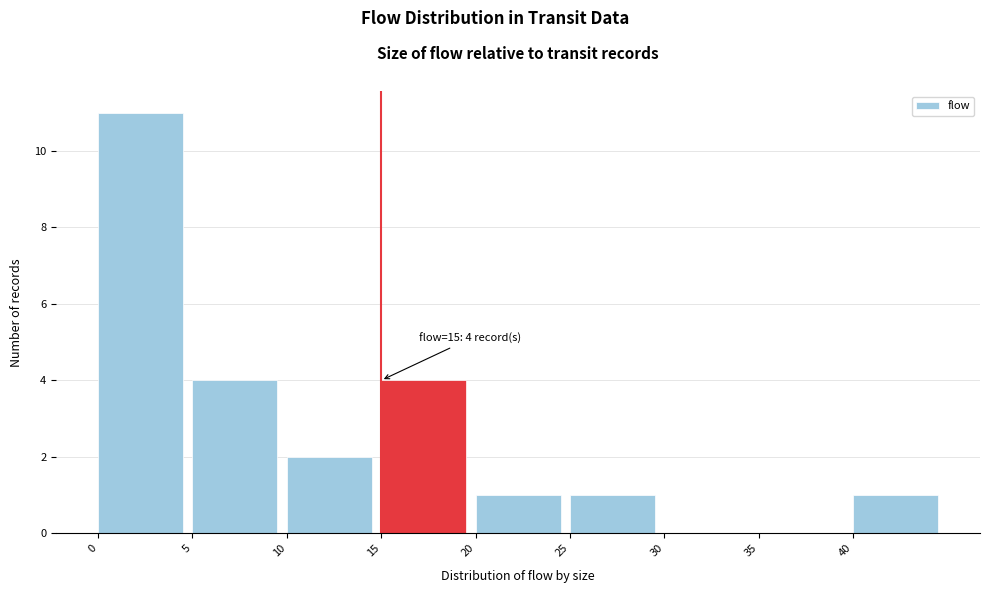

Over which range of the x-axis is the bar tallest?

0 to 5